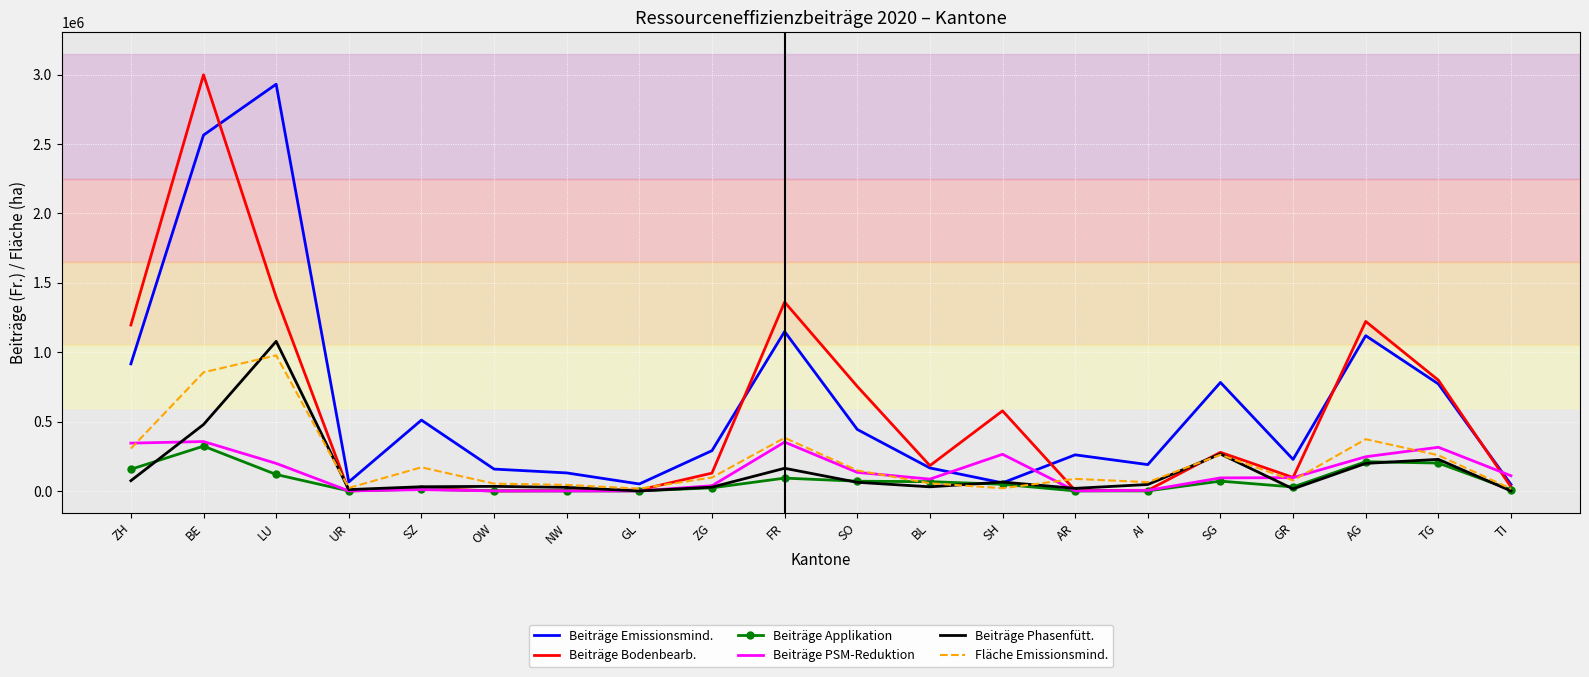

What is the greatest value displayed?

2998312.1